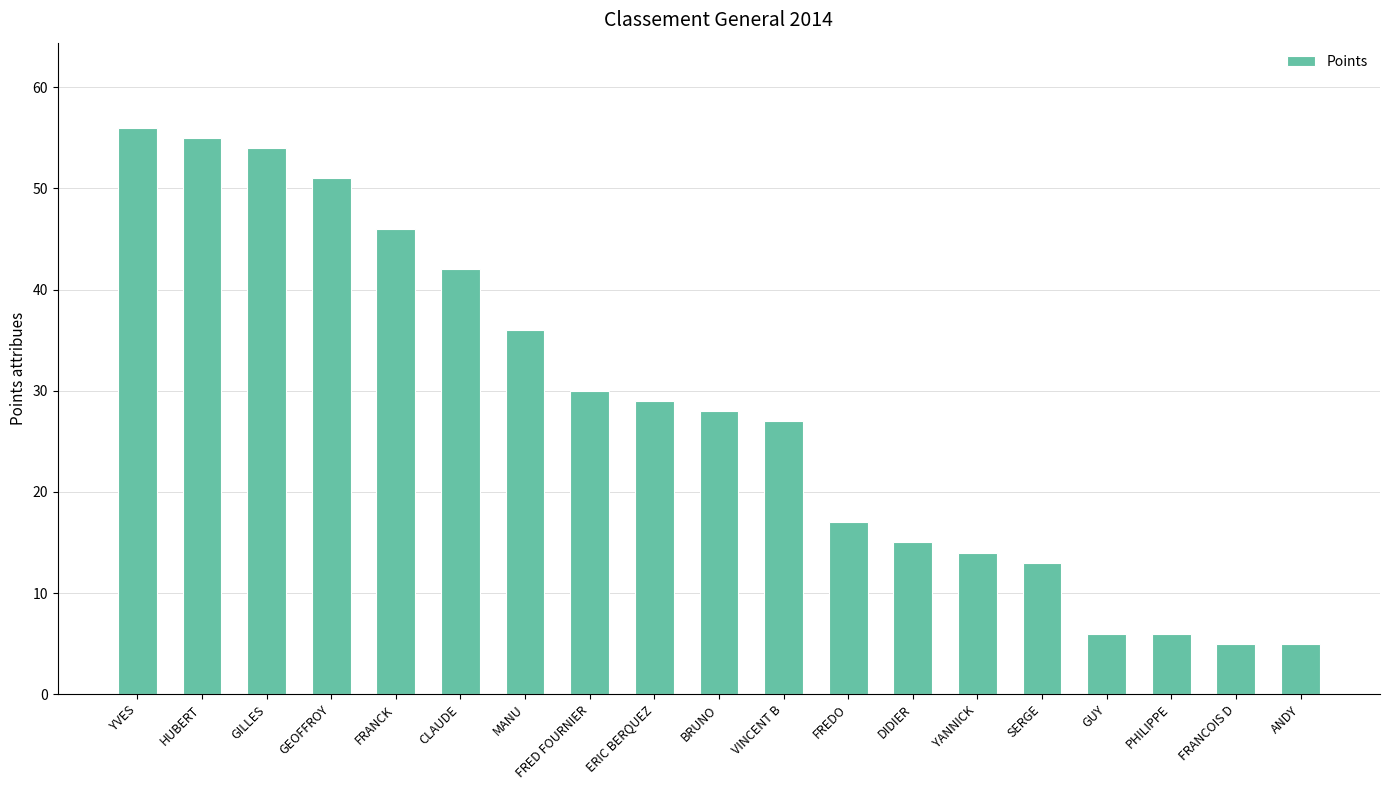

Approximately how many times larger is the value at SERGE compared to MANU?

0.4